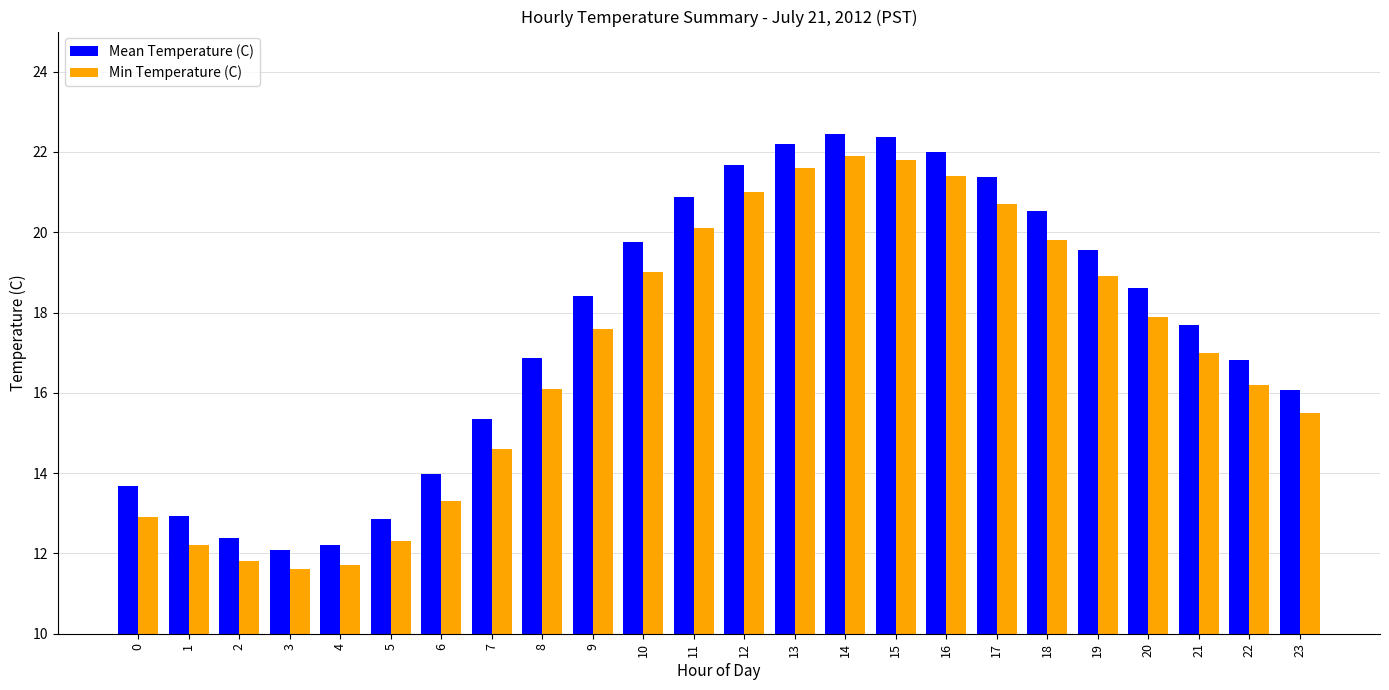

What are all the series names shown in the legend?

Mean Temperature (C), Min Temperature (C)